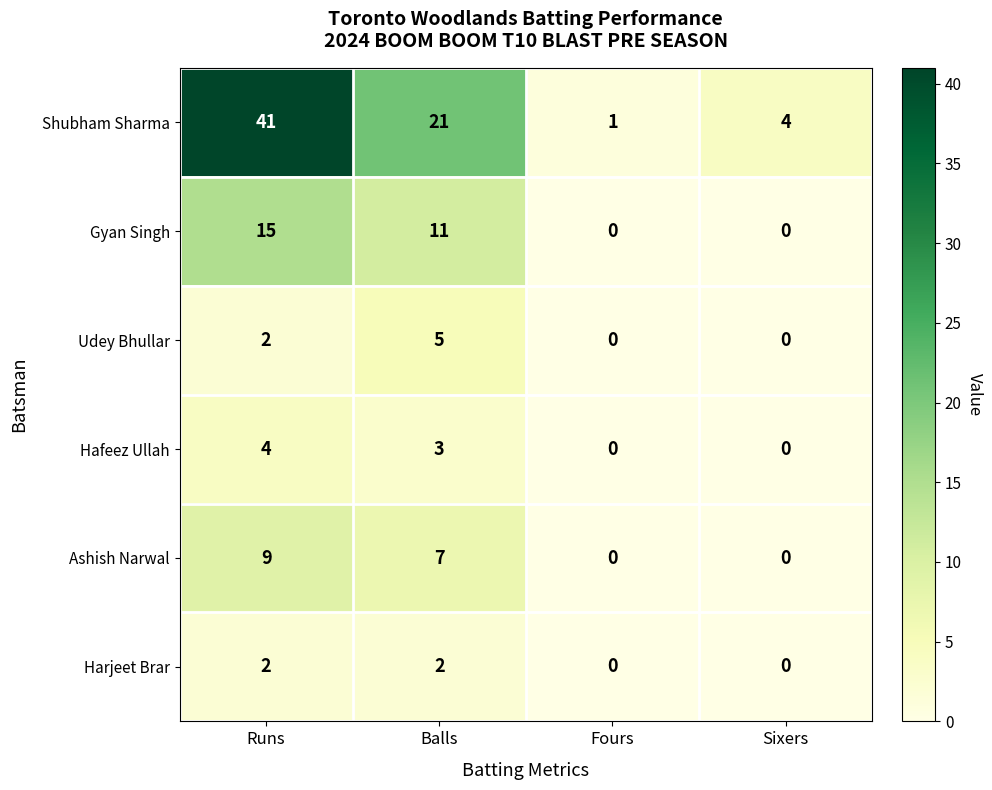

Between Runs and Balls, which series saw the biggest shift?

Shubham Sharma